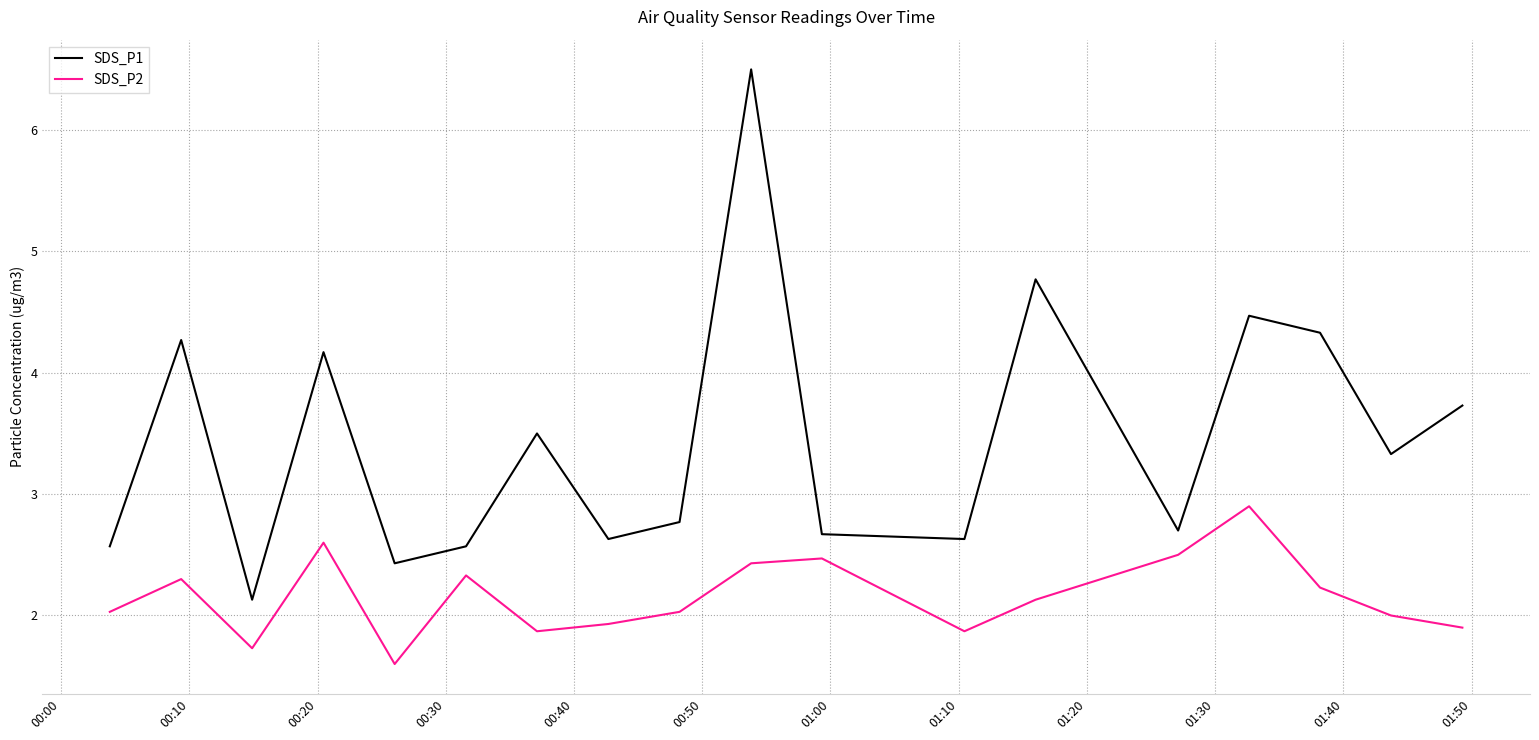

What are all the series names shown in the legend?

SDS_P1, SDS_P2